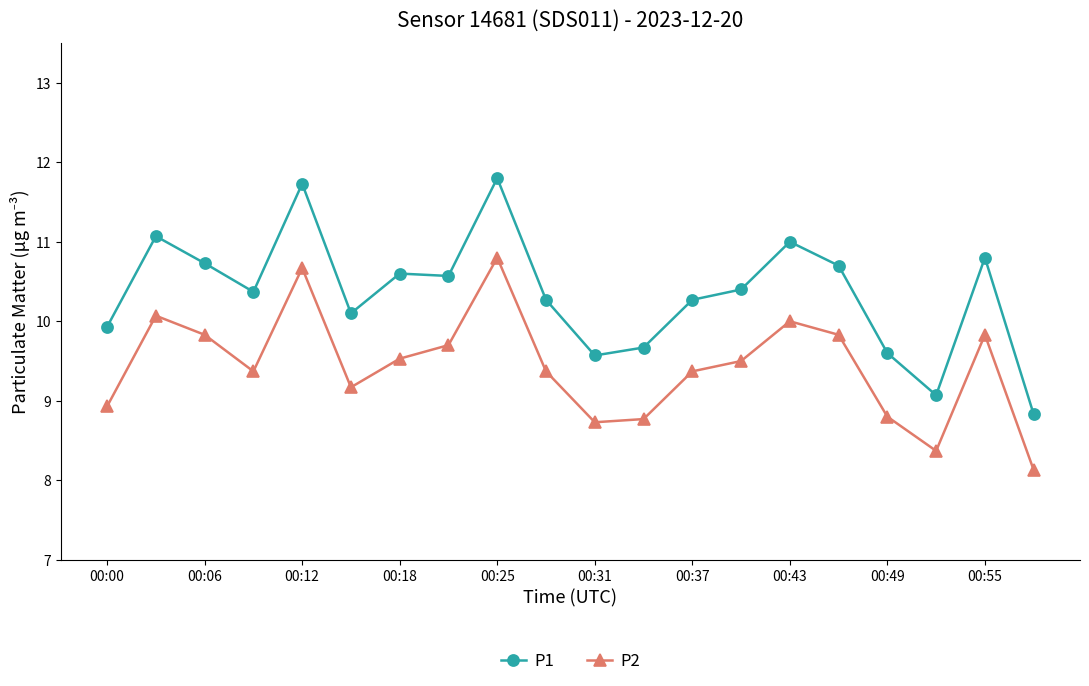

Which series has the widest spread of values?

P1